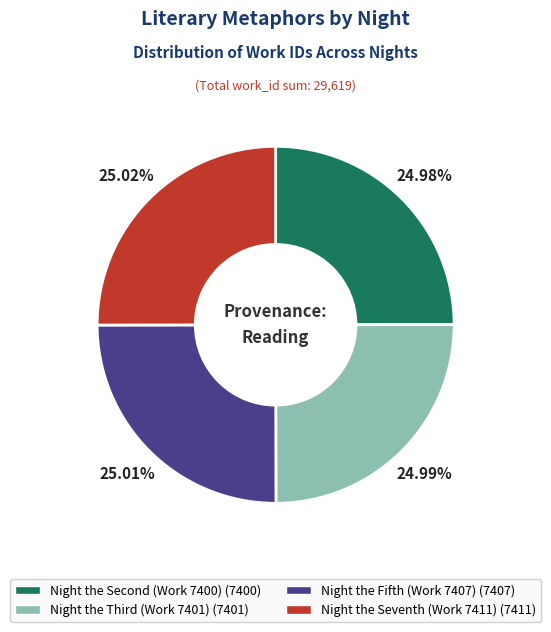

What is the ratio of the value at Night the Seventh (Work 7411) to the value at Night the Fifth (Work 7407)?

1.0